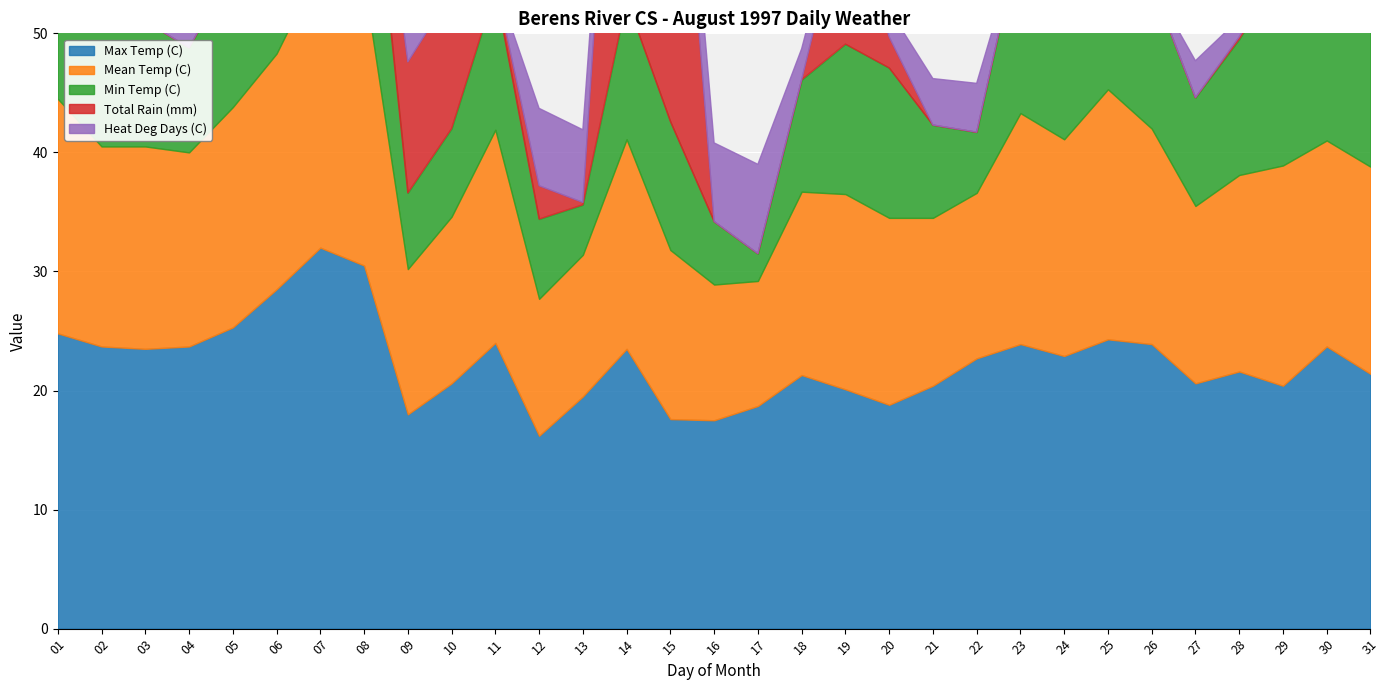

What is the average value of the Total Rain (mm) series?

4.0